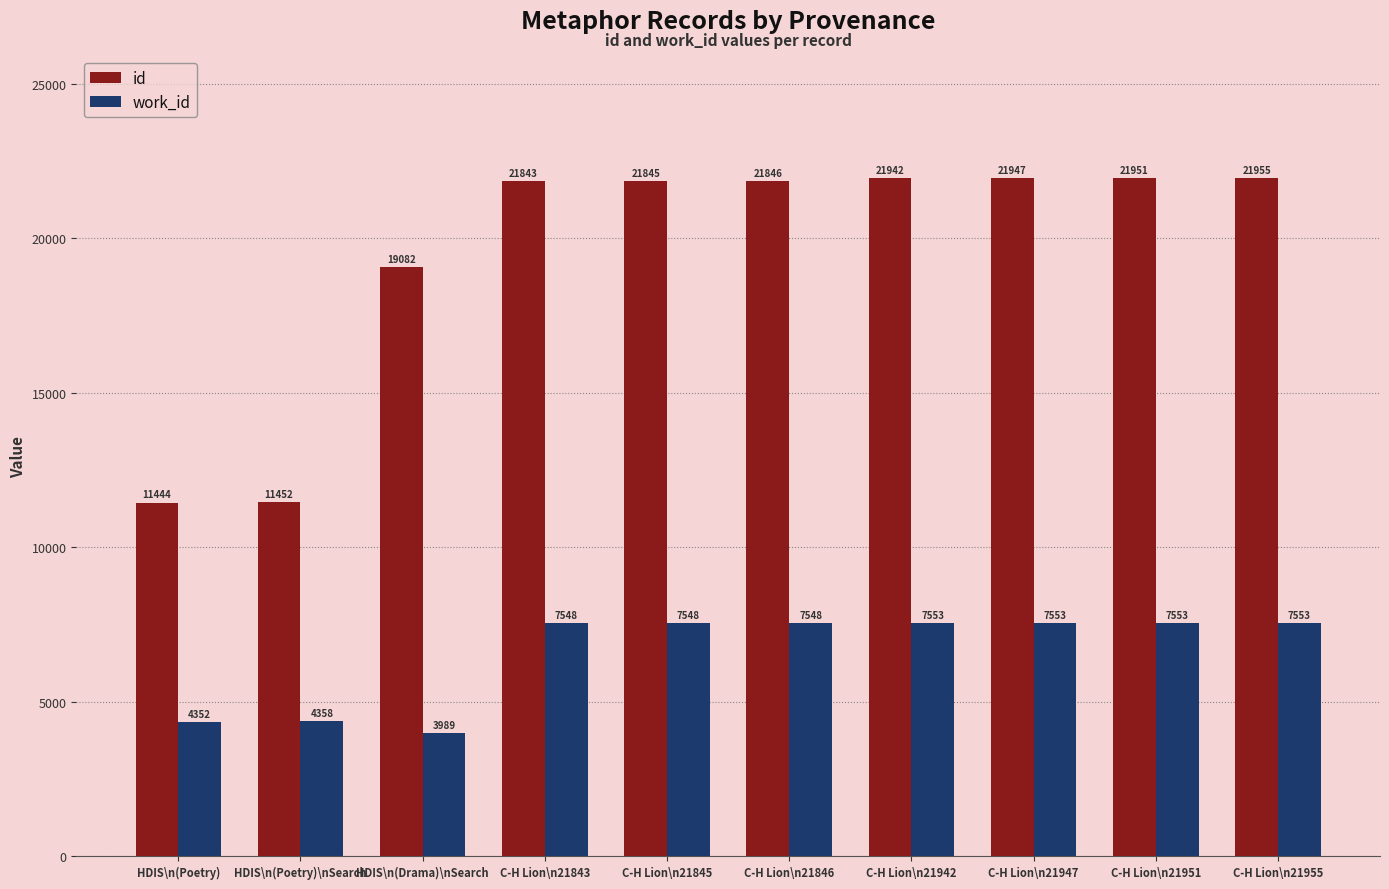

What is the label of the 8th bar from the right?

HDIS\n(Drama)\nSearch